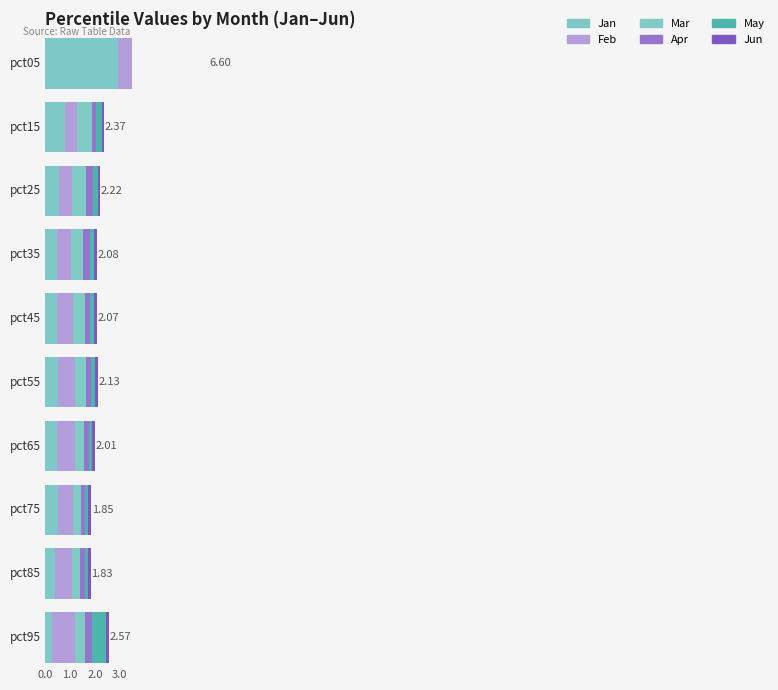

Reading right to left, list all the values displayed in this chart.

Jan: pct95=0.3	pct85=0.4	pct75=0.5	pct65=0.5	pct55=0.5	pct45=0.5	pct35=0.5	pct25=0.6	pct15=0.8	pct05=2.9
Feb: pct95=0.9	pct85=0.7	pct75=0.6	pct65=0.7	pct55=0.7	pct45=0.6	pct35=0.5	pct25=0.5	pct15=0.5	pct05=1.5
Mar: pct95=0.4	pct85=0.3	pct75=0.3	pct65=0.4	pct55=0.4	pct45=0.5	pct35=0.5	pct25=0.6	pct15=0.6	pct05=1.1
Apr: pct95=0.3	pct85=0.2	pct75=0.2	pct65=0.2	pct55=0.2	pct45=0.2	pct35=0.3	pct25=0.3	pct15=0.2	pct05=0.2
May: pct95=0.6	pct85=0.1	pct75=0.1	pct65=0.1	pct55=0.1	pct45=0.1	pct35=0.2	pct25=0.2	pct15=0.2	pct05=0.7
Jun: pct95=0.1	pct85=0.1	pct75=0.1	pct65=0.1	pct55=0.1	pct45=0.1	pct35=0.1	pct25=0.1	pct15=0.1	pct05=0.2